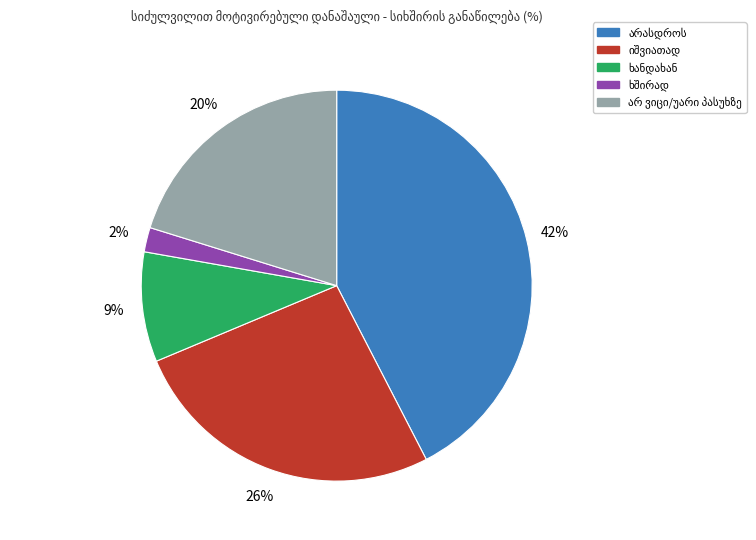

To the nearest percent, what is the difference between the largest and smallest slice percentages?

40%